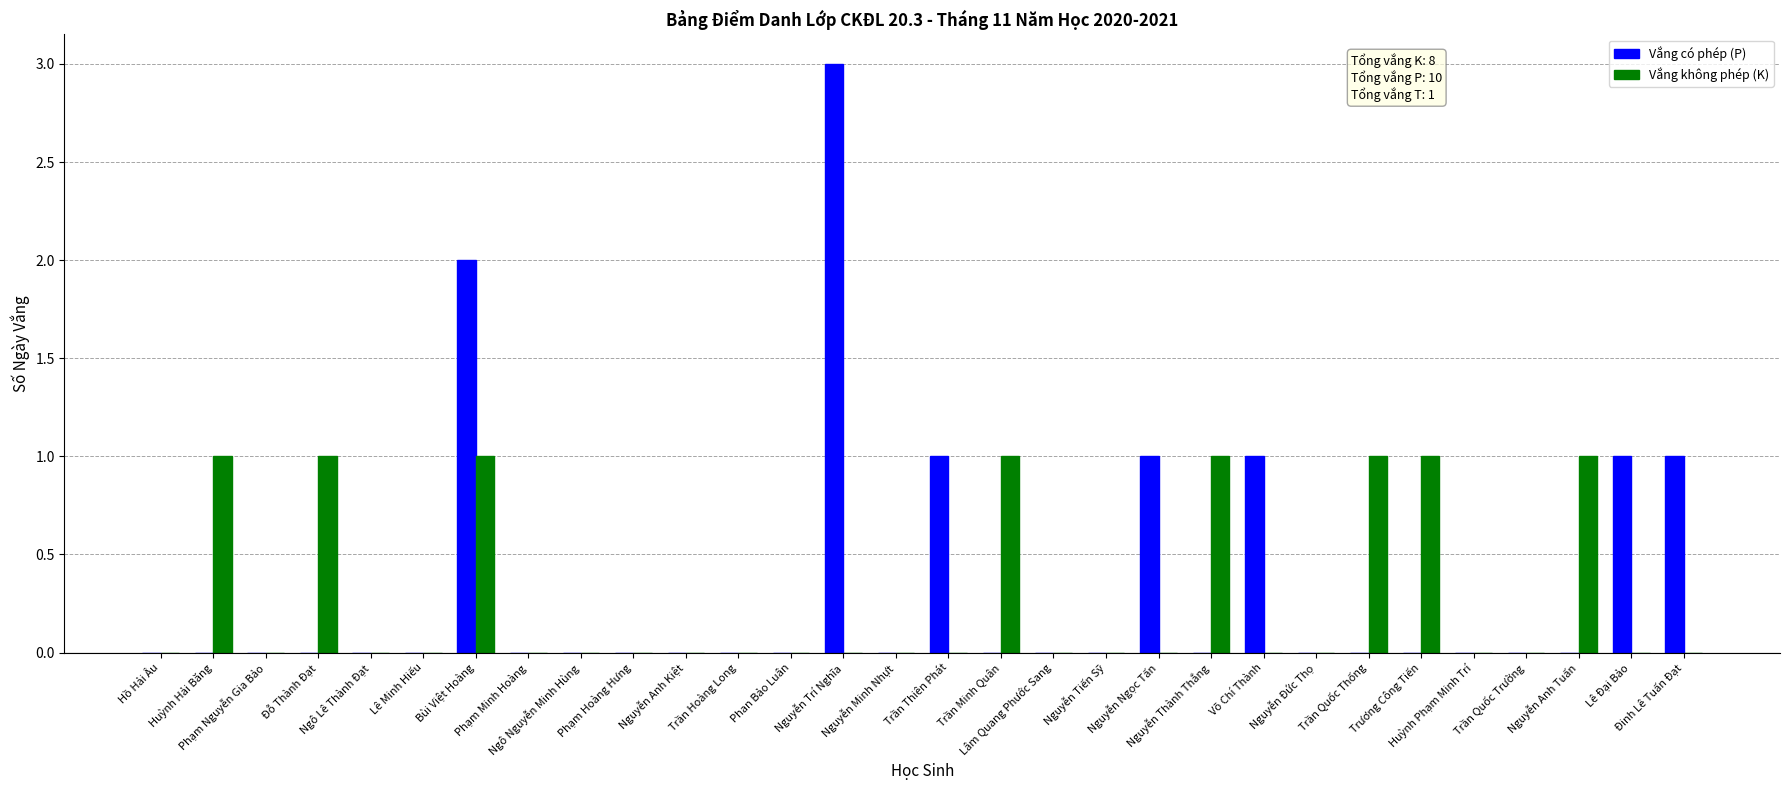

What are all the series names shown in the legend?

Vắng có phép (P), Vắng không phép (K)